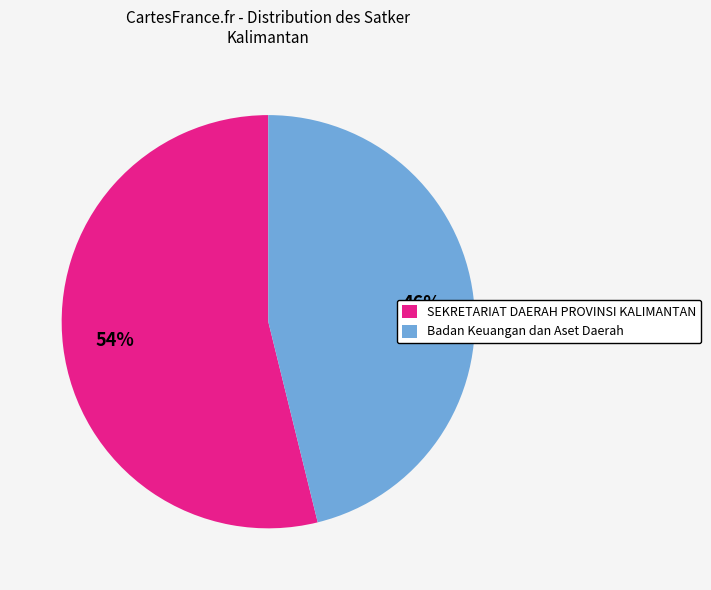

Which category has the biggest portion of the pie?

SEKRETARIAT DAERAH PROVINSI KALIMANTAN